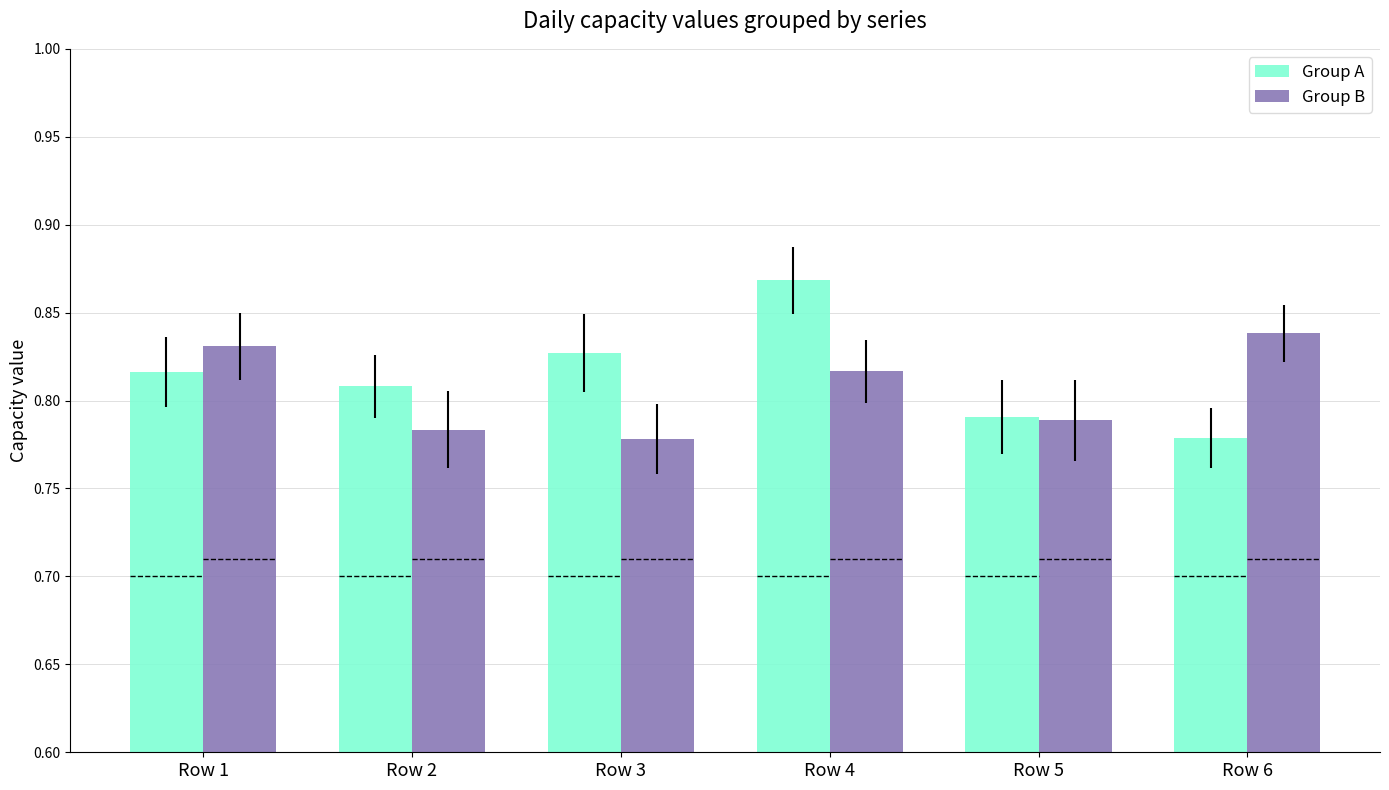

List the labels in order of Group A value, smallest first.

Row 6, Row 5, Row 2, Row 1, Row 3, Row 4